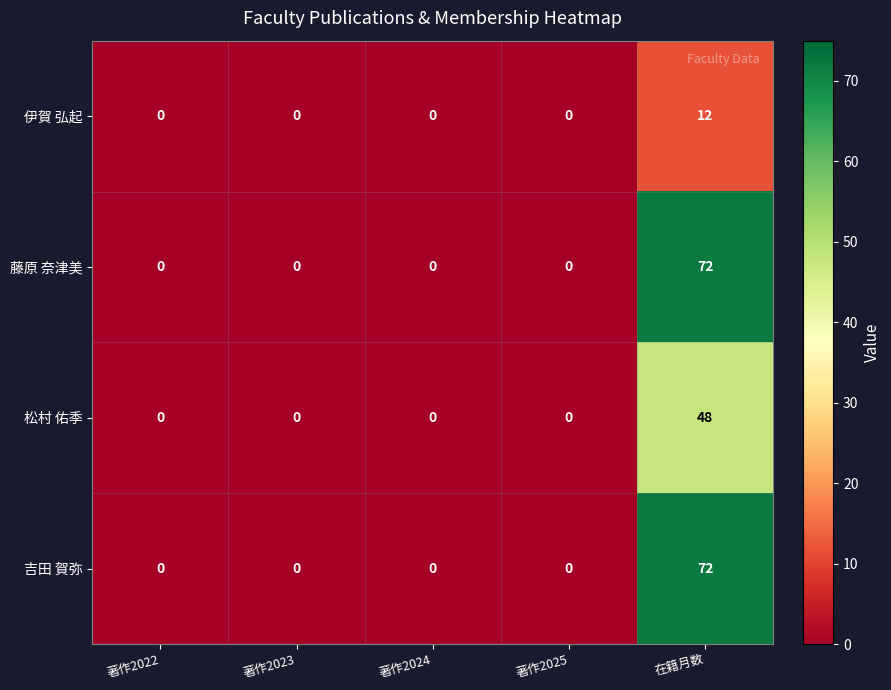

What is the sum of all 藤原 奈津美 values?

72